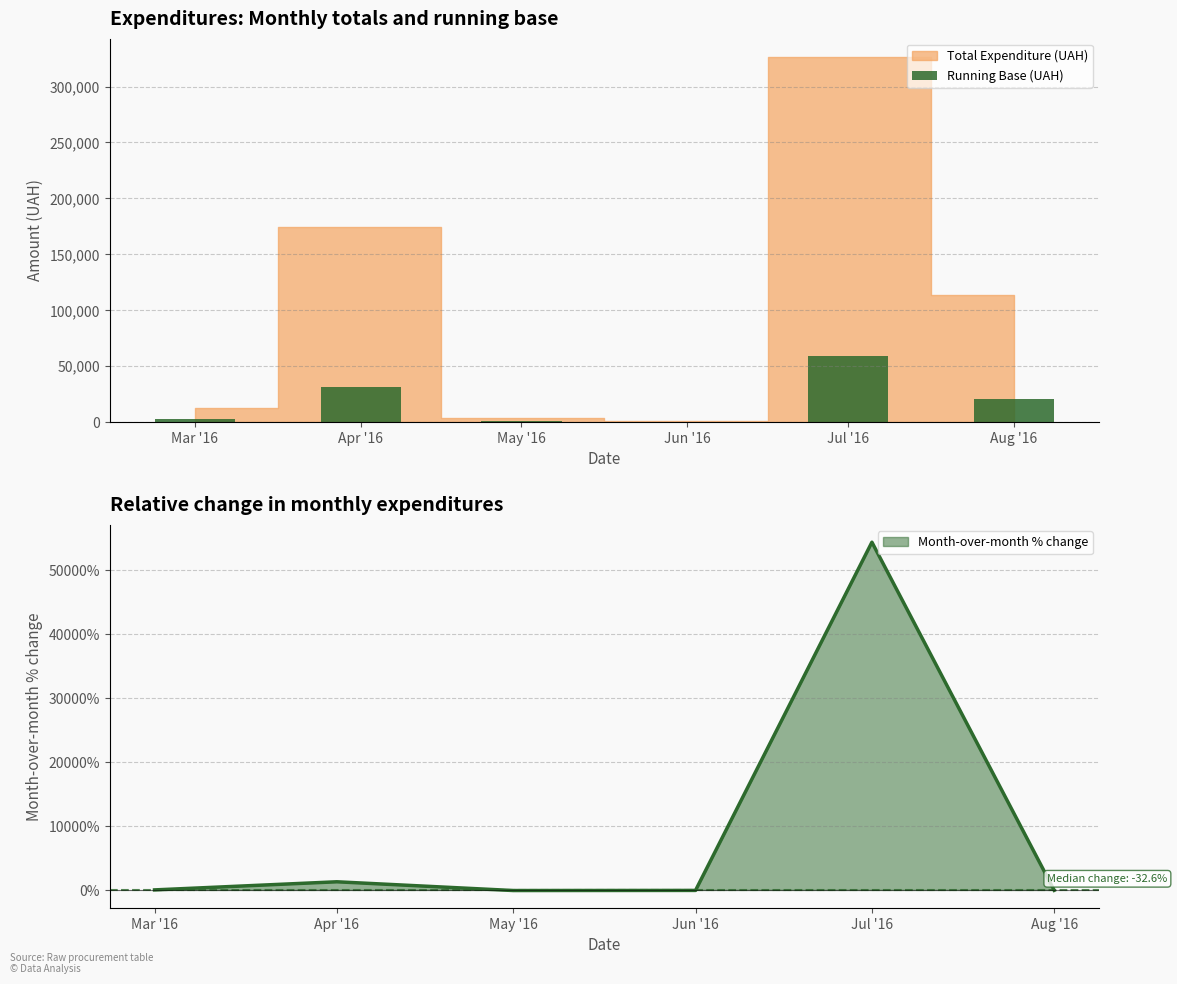

Between Jul '16 and May '16, which is larger?

Jul '16